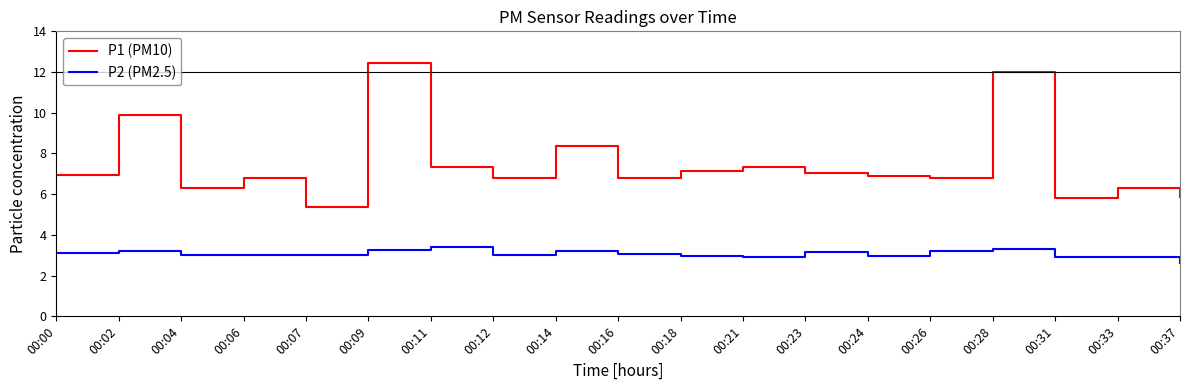

True or false: P1 (PM10) has a value of 9.3 at 00:37.

False